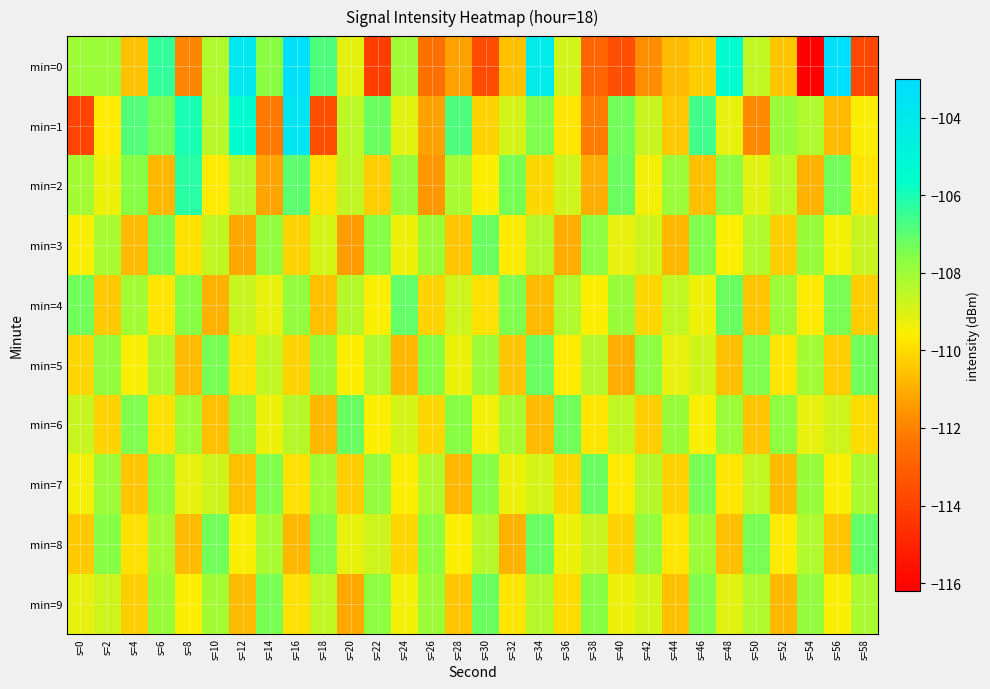

Which series has the widest spread of values?

min=0